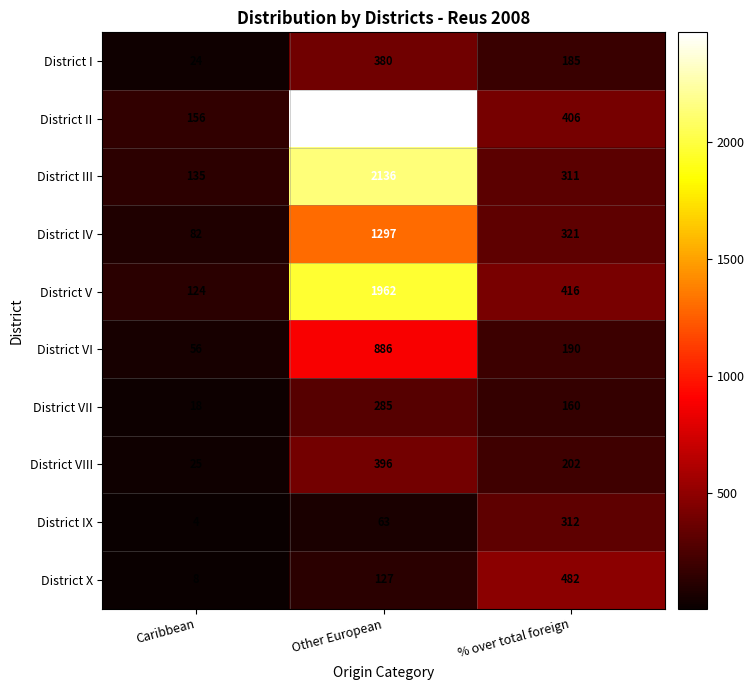

Is it true that District IX equals 112 at Other European?

False